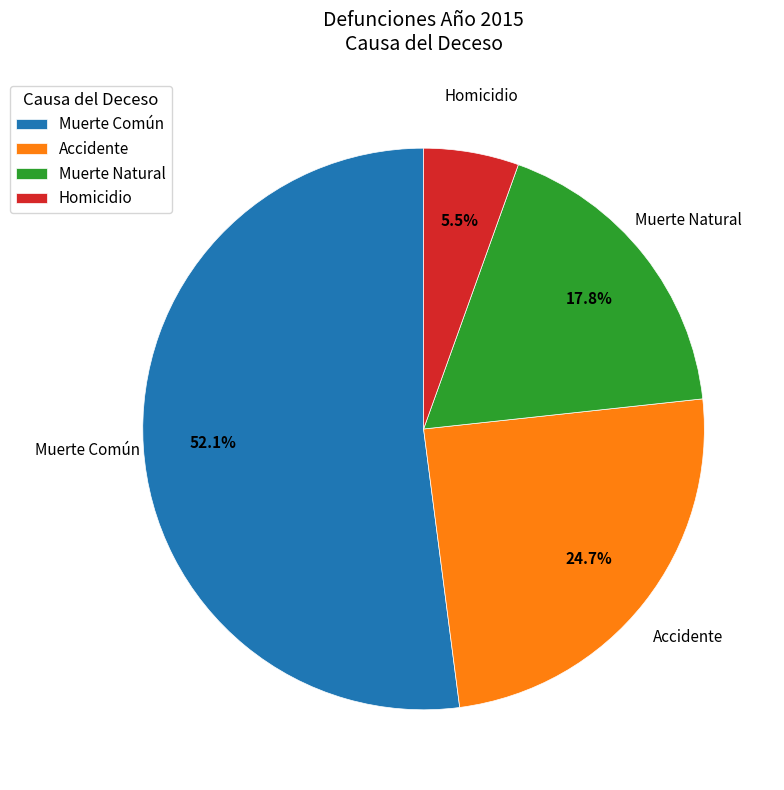

Rank the categories by value from highest to lowest.

Muerte Común, Accidente, Muerte Natural, Homicidio